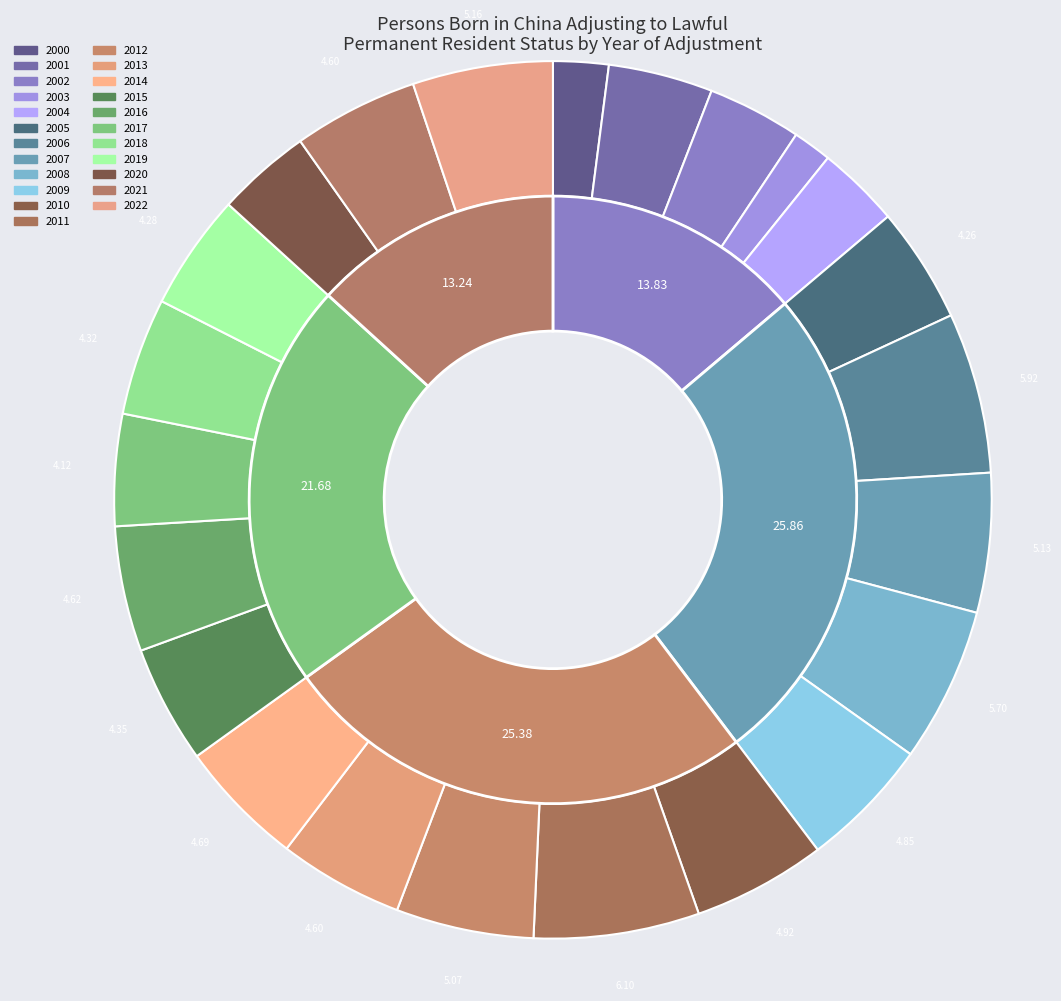

What percentage is NOT represented by 2008?

94.3%